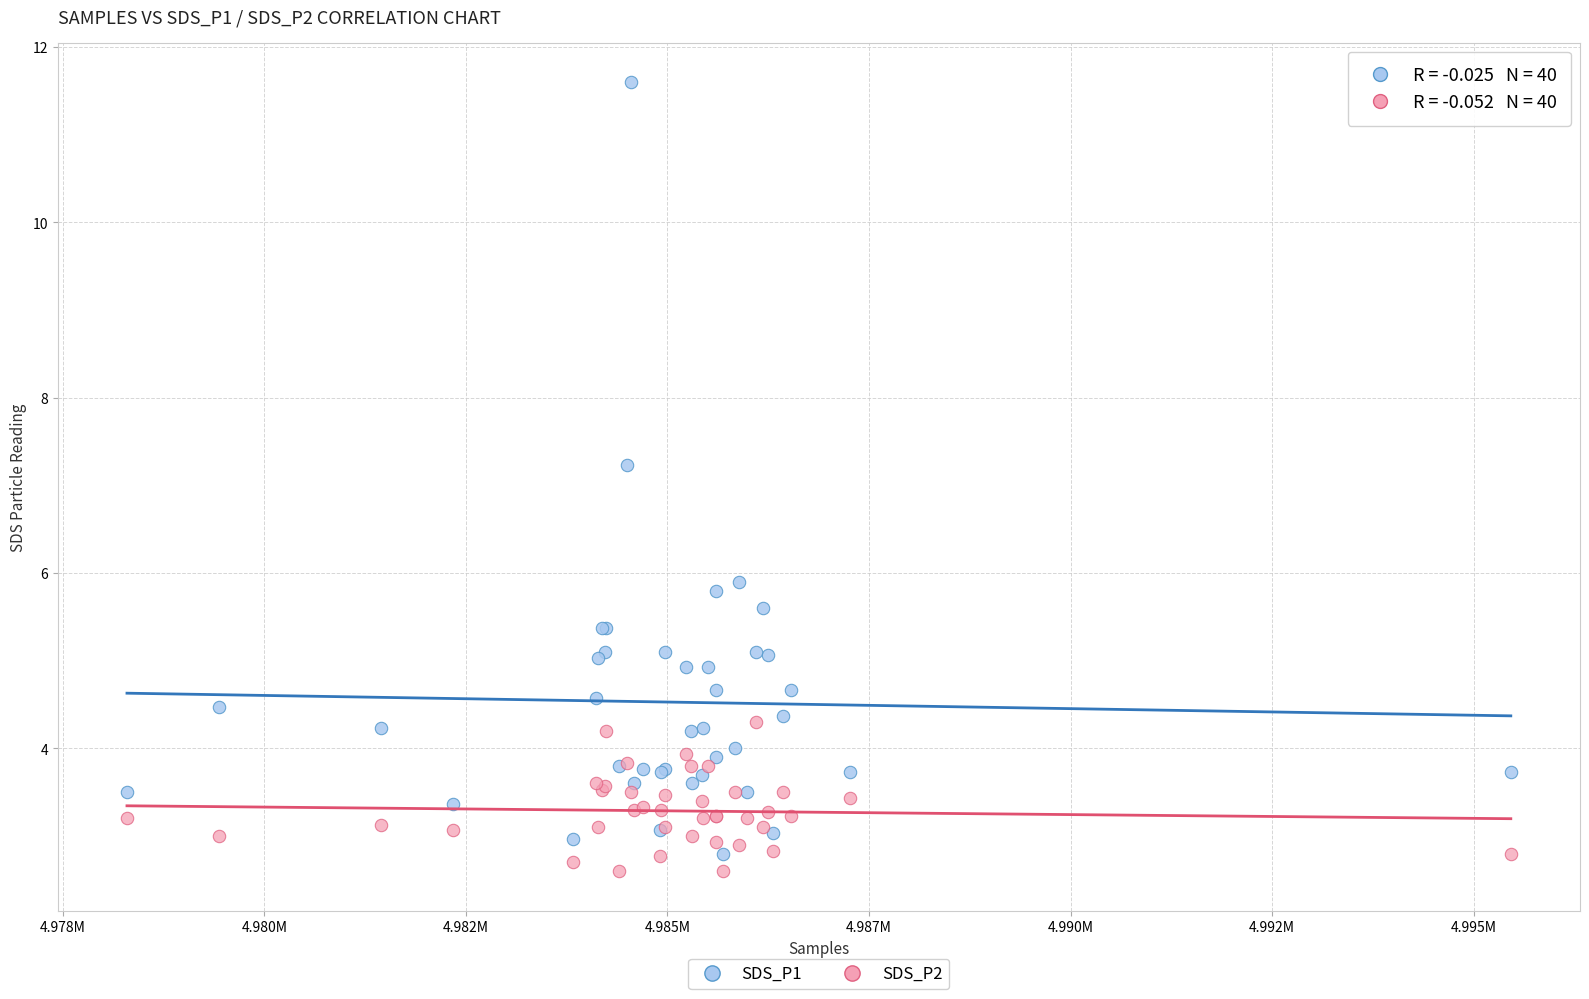

What are all the series names shown in the legend?

SDS_P1, SDS_P2